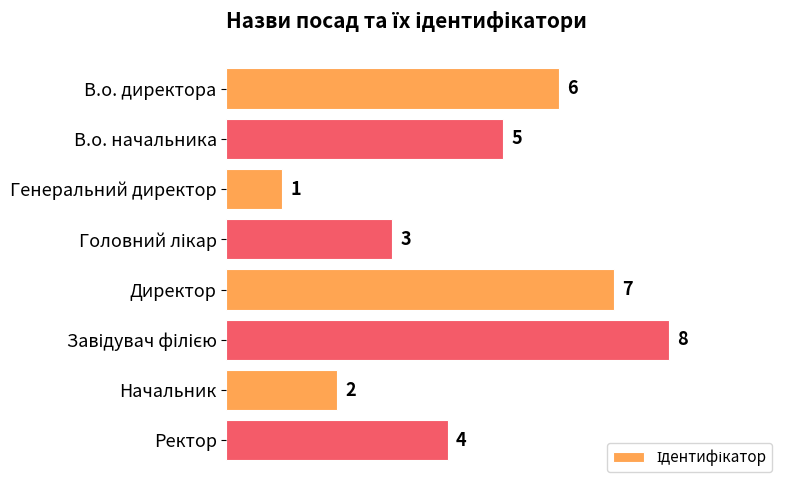

How many bars are there in total?

8